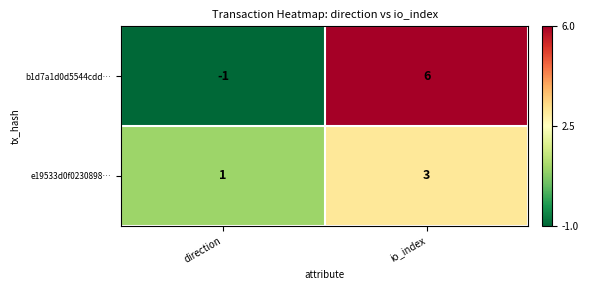

Reading left to right, list all the values displayed in this chart.

b1d7a1d0d5544cdd…: -1	6
e19533d0f0230898…: 1	3